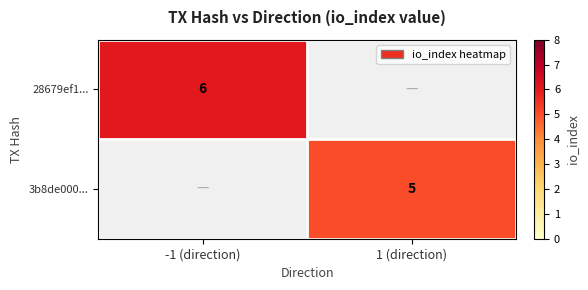

What is the maximum value shown in the chart?

6.0